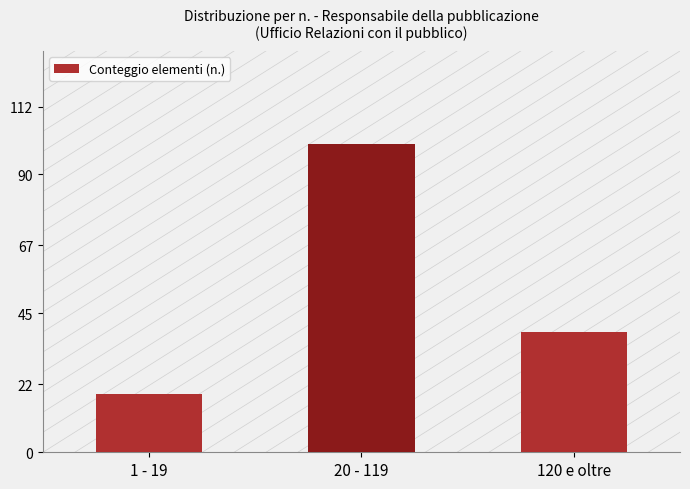

What is the sum of all values?

158